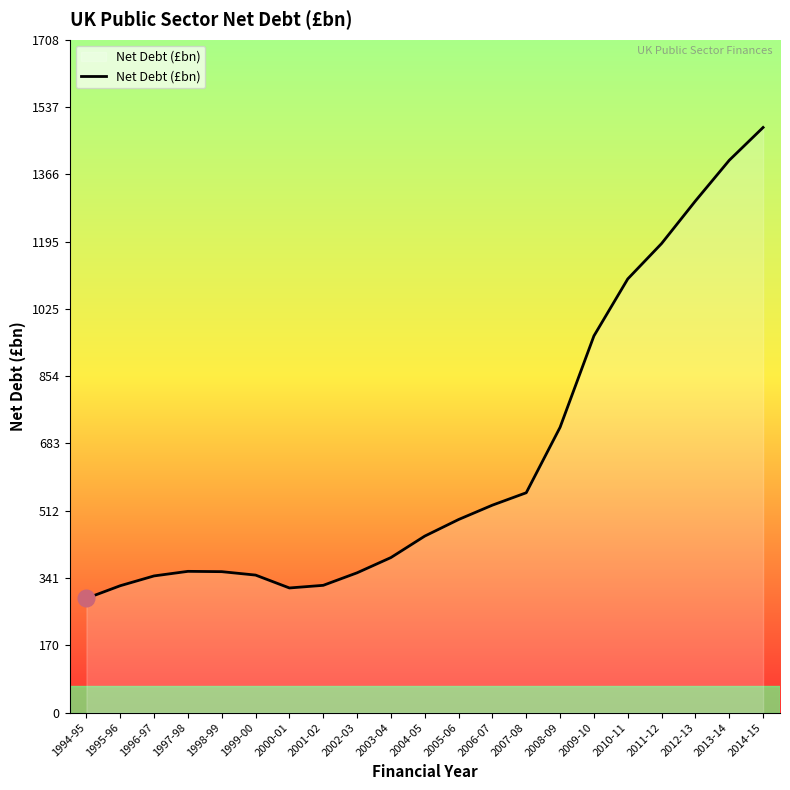

Which category has the highest value across all series?

2014-15